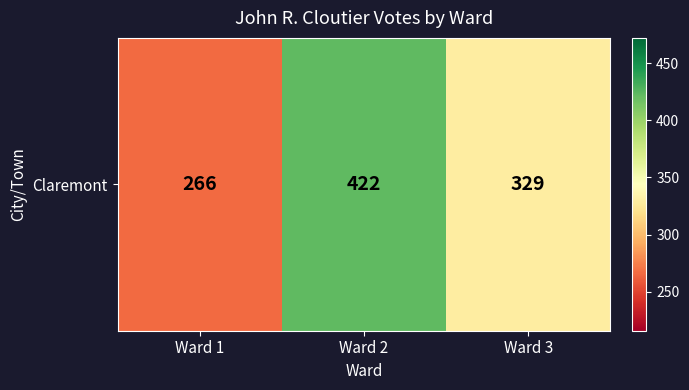

How many values are between 266 and 422?

3